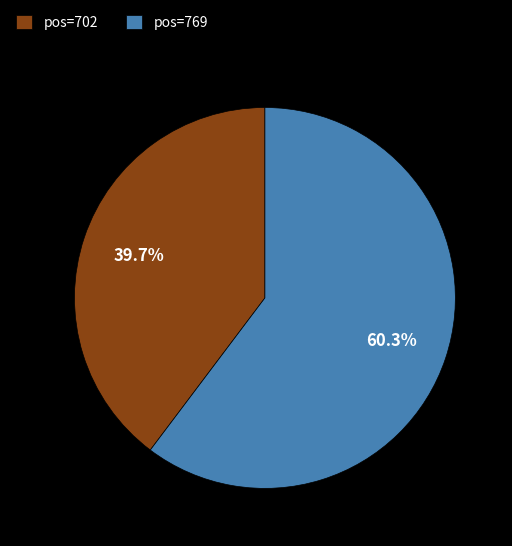

Rank the categories by value from highest to lowest.

pos=769, pos=702